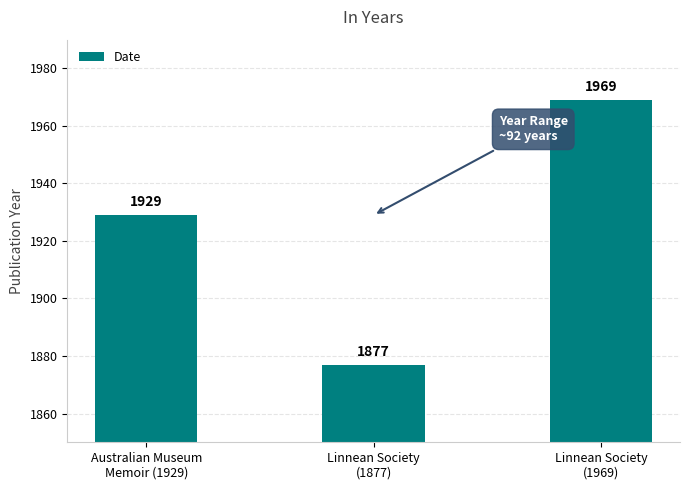

Is it true that the value at Linnean Society
(1969) is 1969?

True